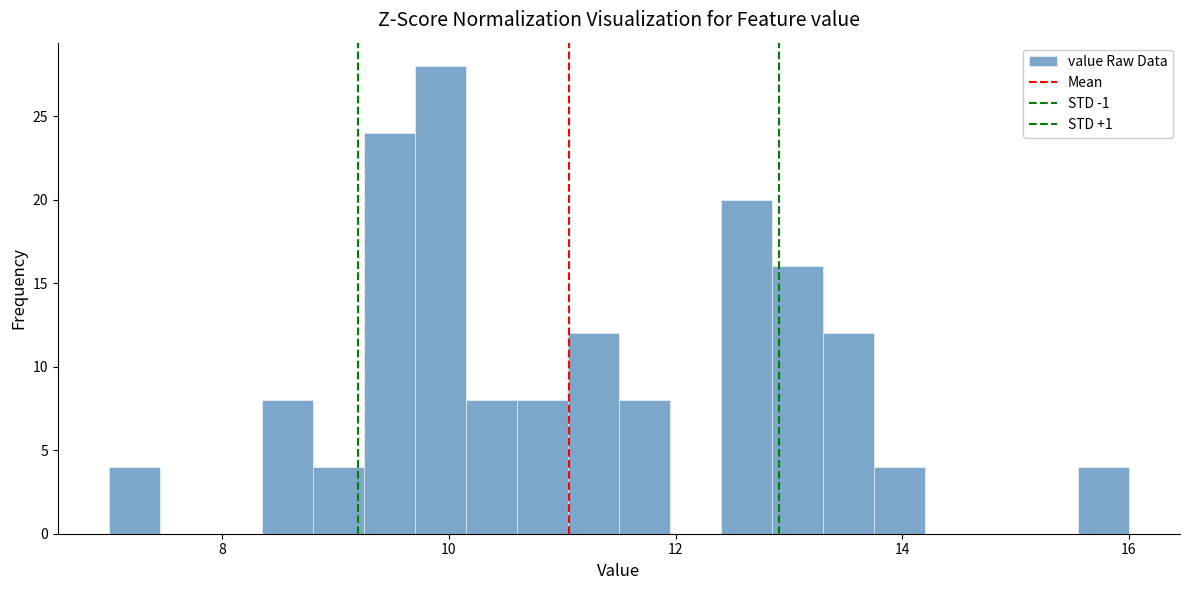

Read against the x-axis, roughly where is the centre of the tallest bar?

10.0